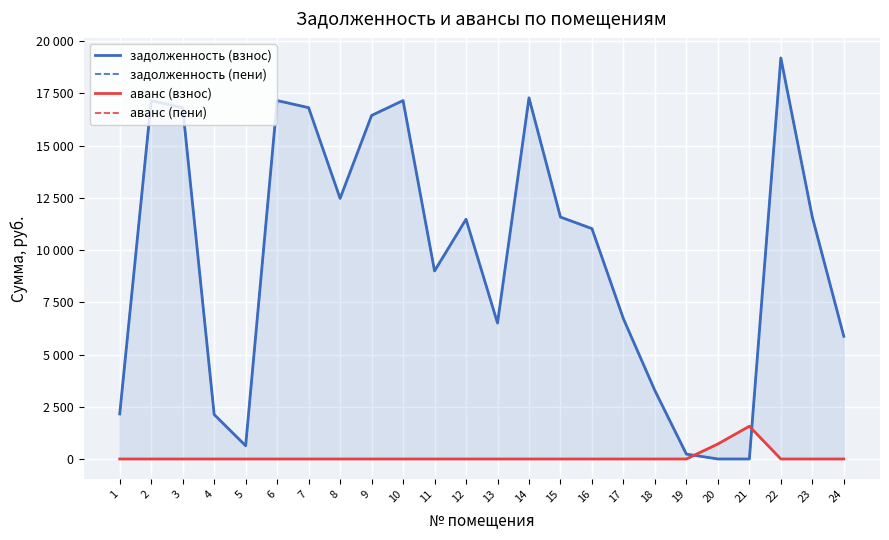

True or false: аванс (пени) has more than 1 points higher than both neighbors.

False